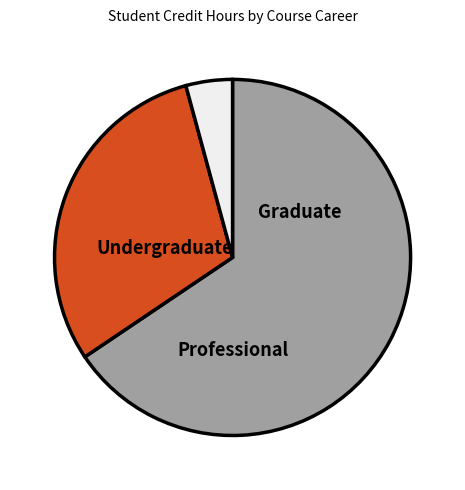

Which category has the smallest portion of the pie?

Professional